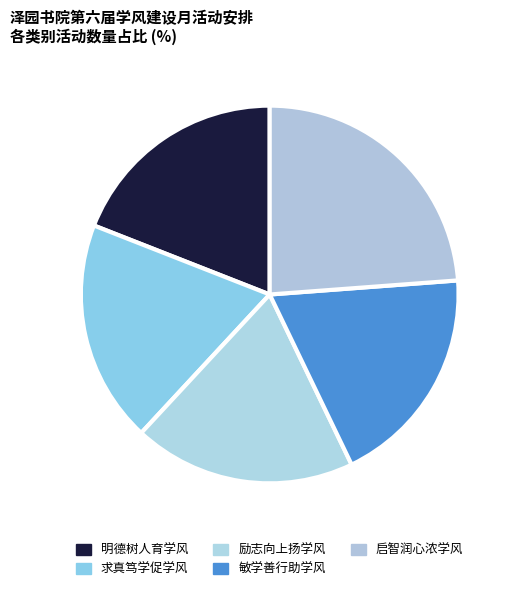

Which slice is the largest?

启智润心浓学风